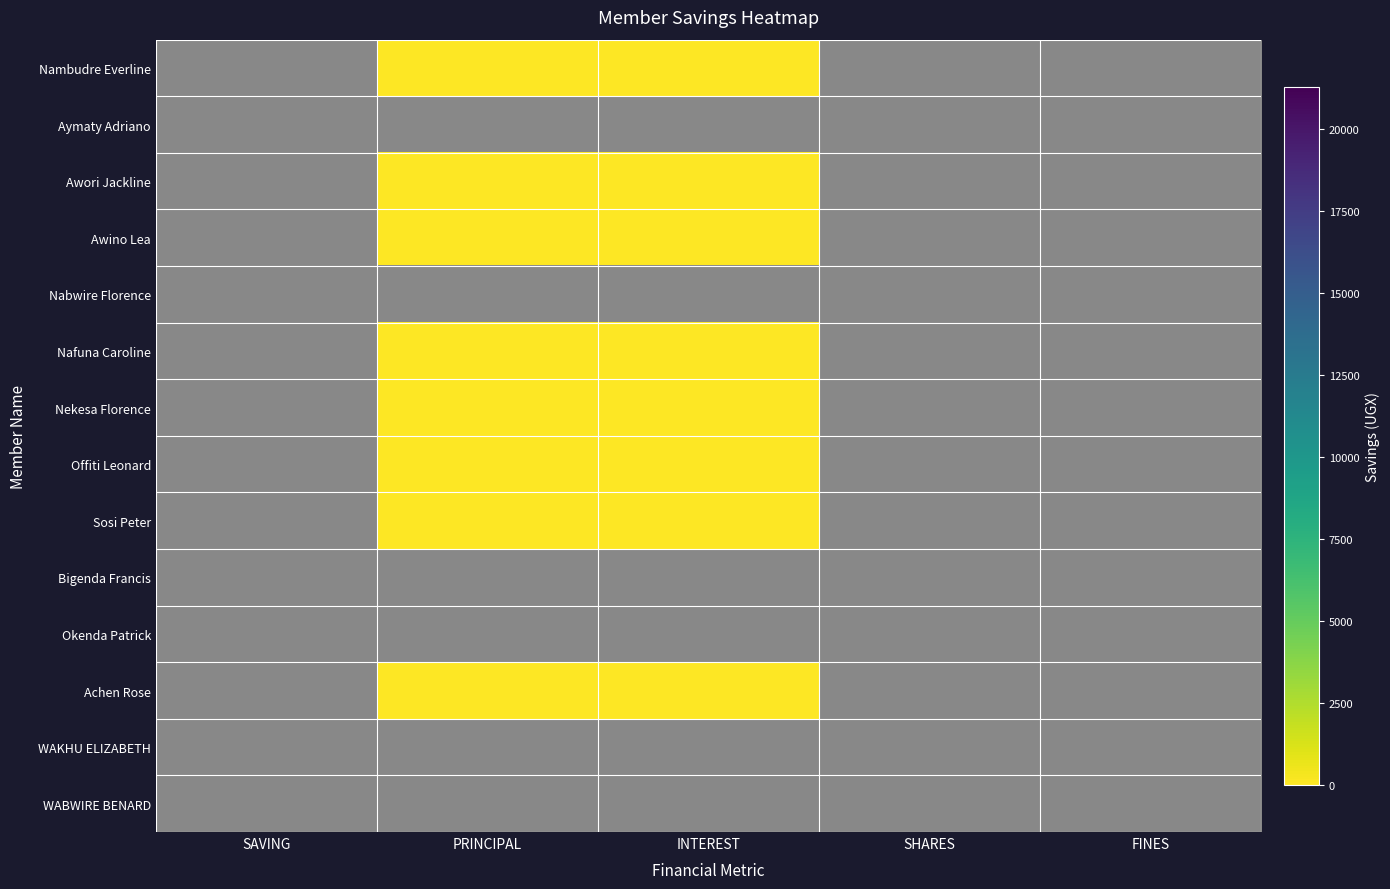

Which series has the largest range (max minus min)?

Nambudre Everline